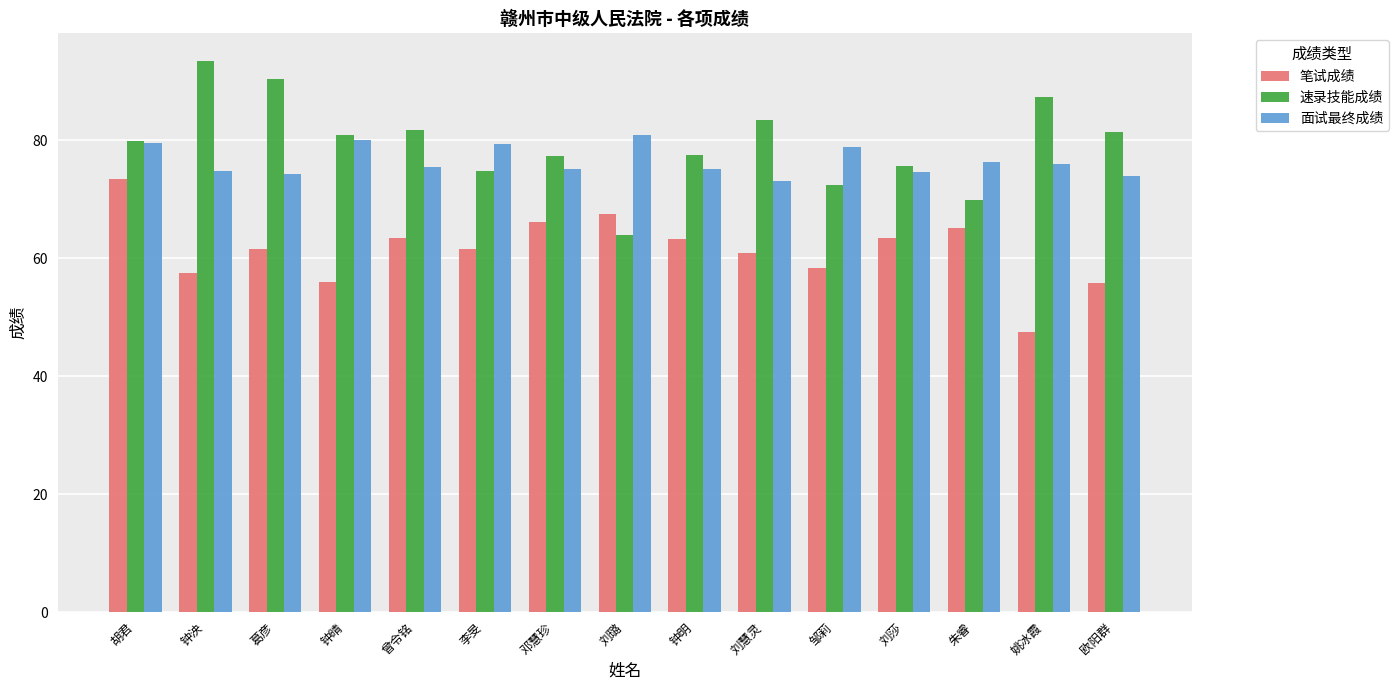

What is the difference between the maximum and minimum values in the 笔试成绩 series?

25.9